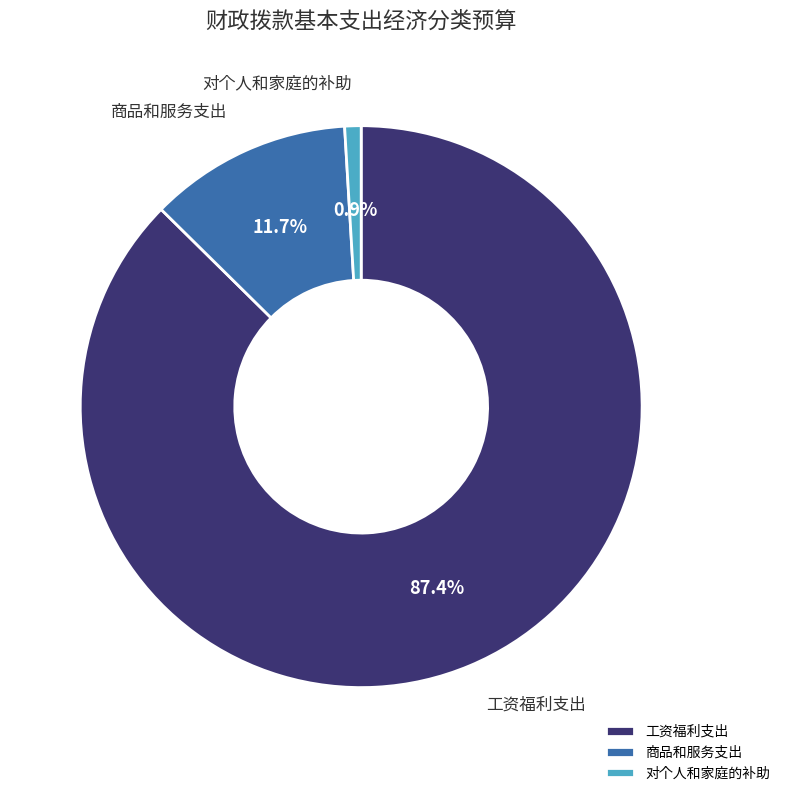

Does 对个人和家庭的补助 account for over 50% of the chart?

No